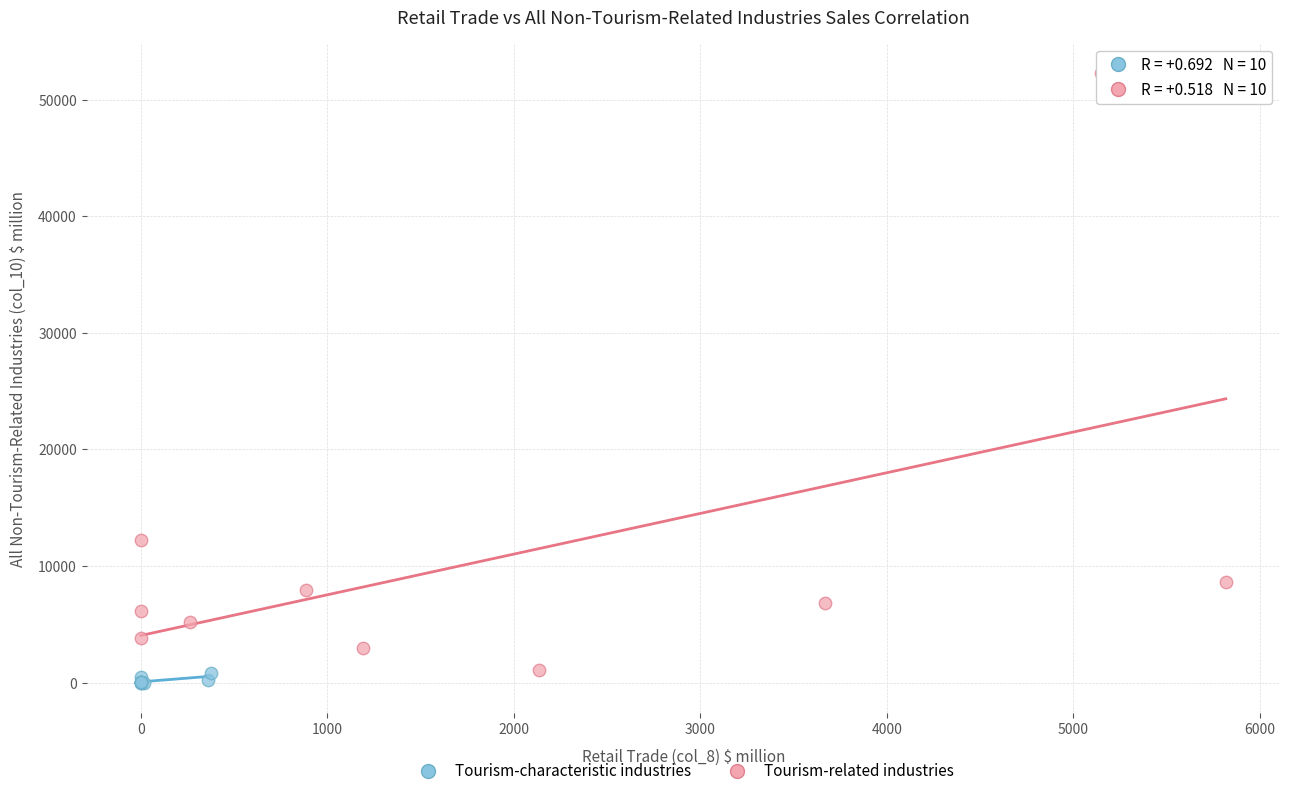

Which series has the widest spread of Y values?

Tourism-related industries